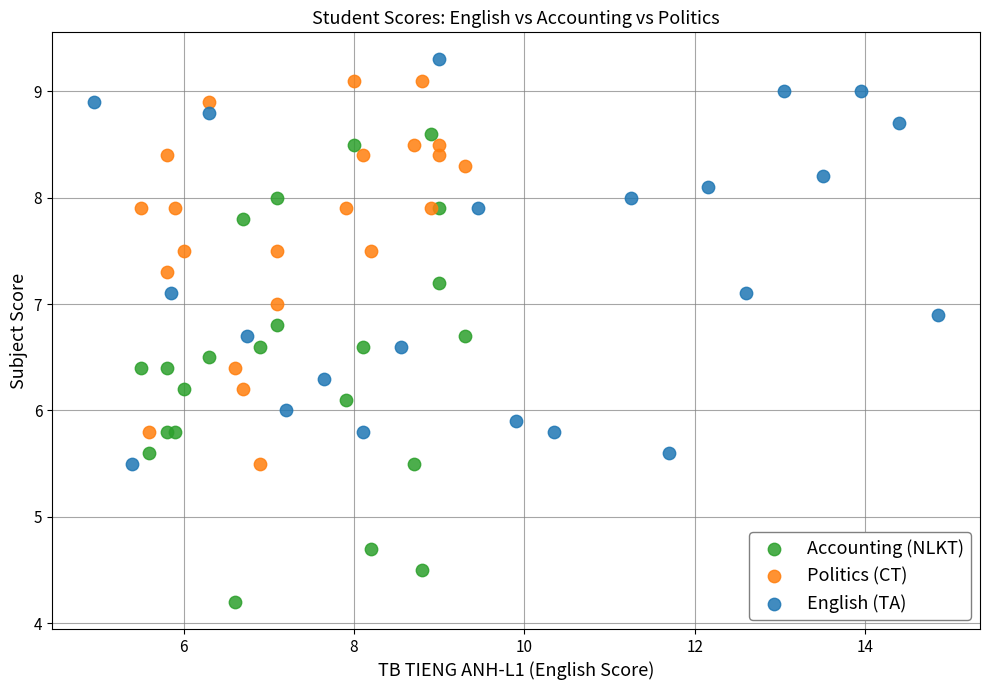

Which series reaches the minimum Y coordinate?

Accounting (NLKT)